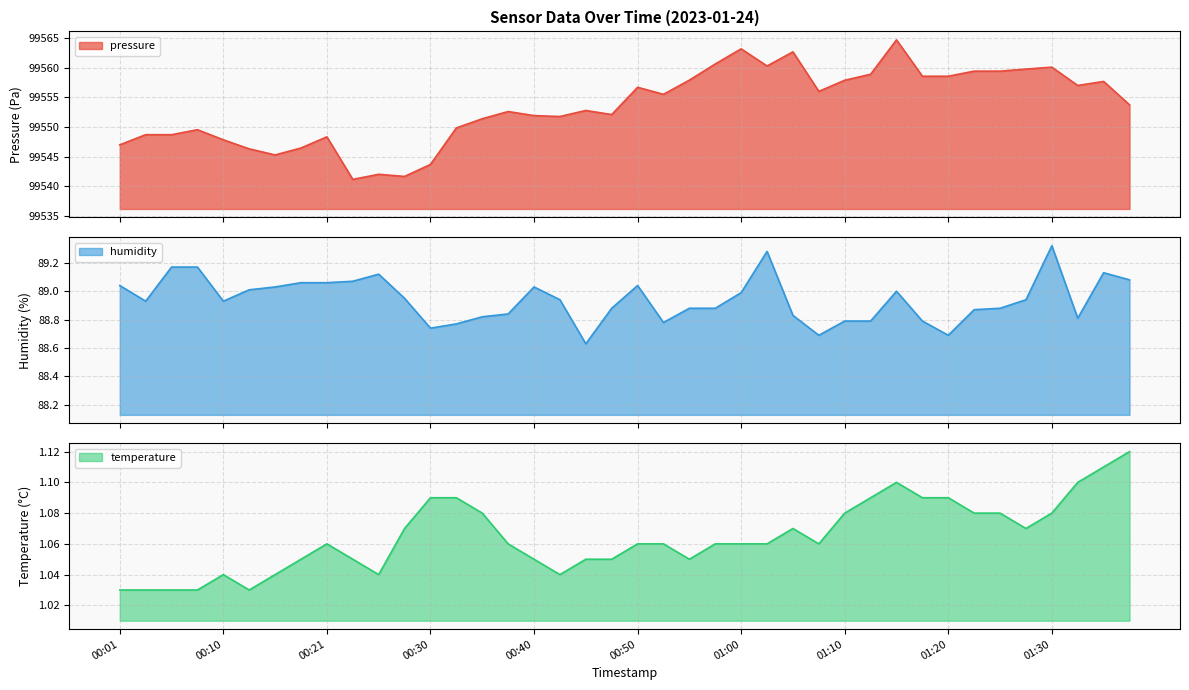

What is the sum of all temperature values?

42.6